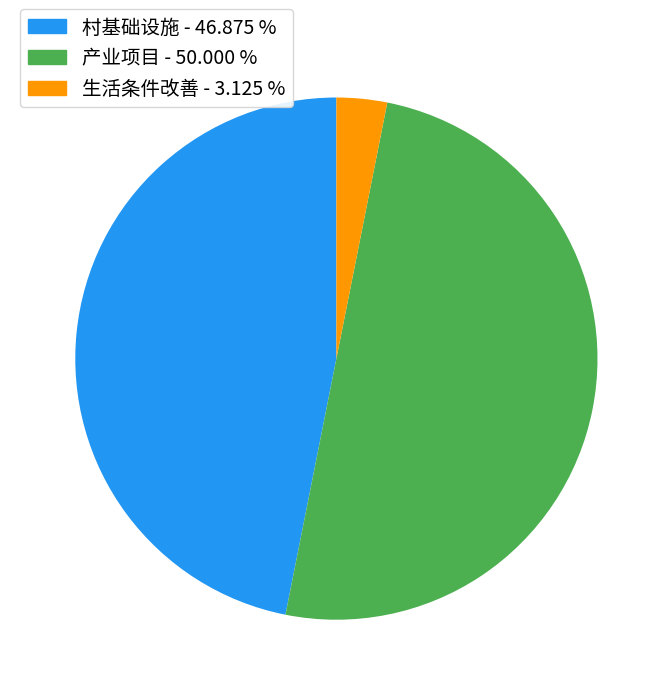

True or false: 产业项目 accounts for 50% of the total.

True